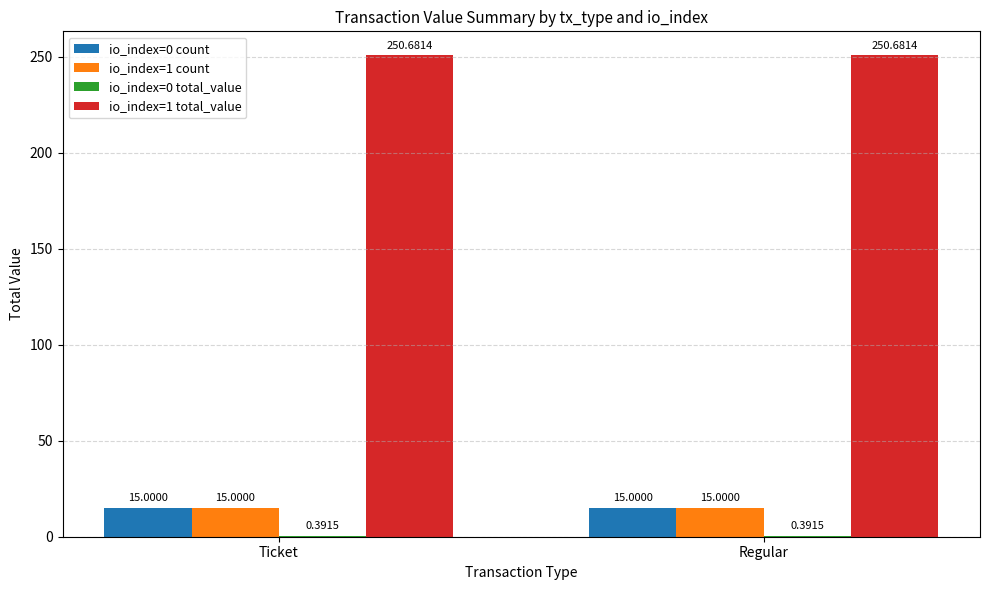

Which series has the largest total across all categories?

io_index=1 total_value